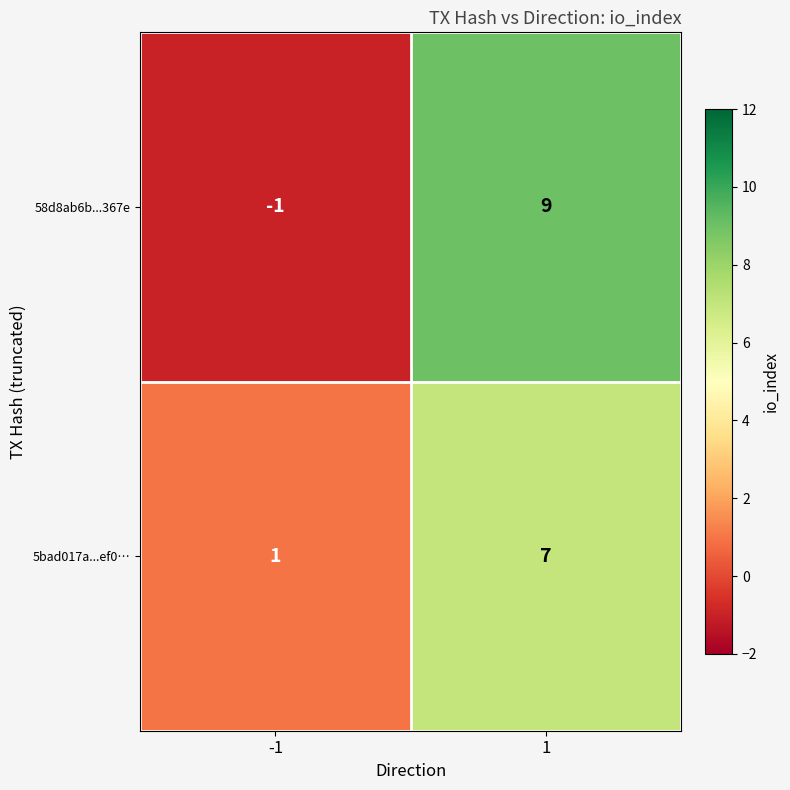

Rank the series at 1 from highest to lowest value.

58d8ab6b...367e, 5bad017a...ef0…